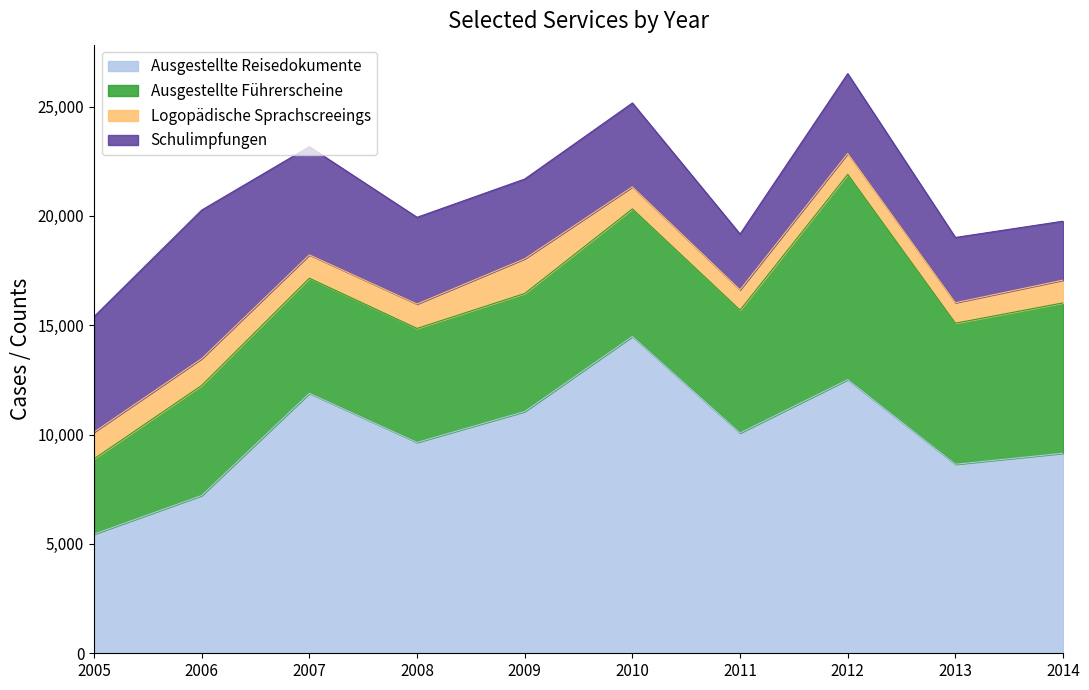

Rank the series by their maximum value, from highest to lowest.

Ausgestellte Reisedokumente, Ausgestellte Führerscheine, Schulimpfungen, Logopädische Sprachscreeings